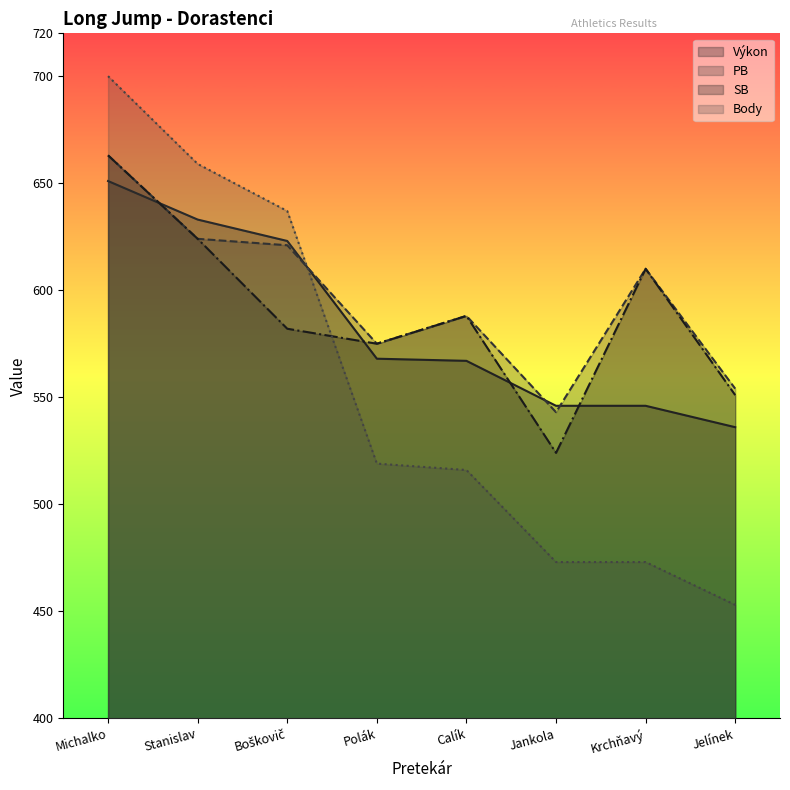

Is it true that SB equals 663 at Michalko?

True